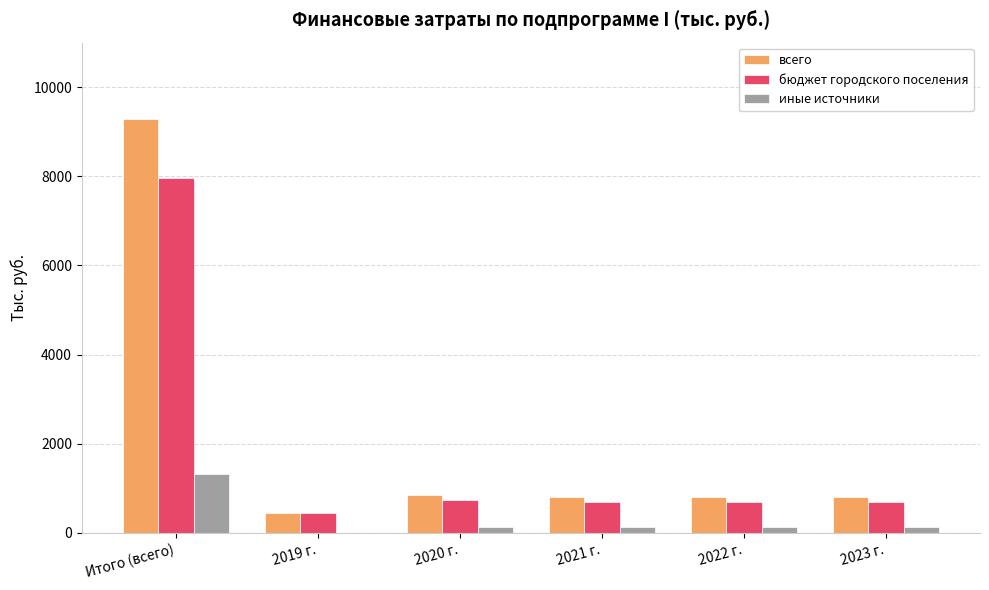

What is the difference between the бюджет городского поселения values at Итого (всего) and 2019 г.?

7529.0